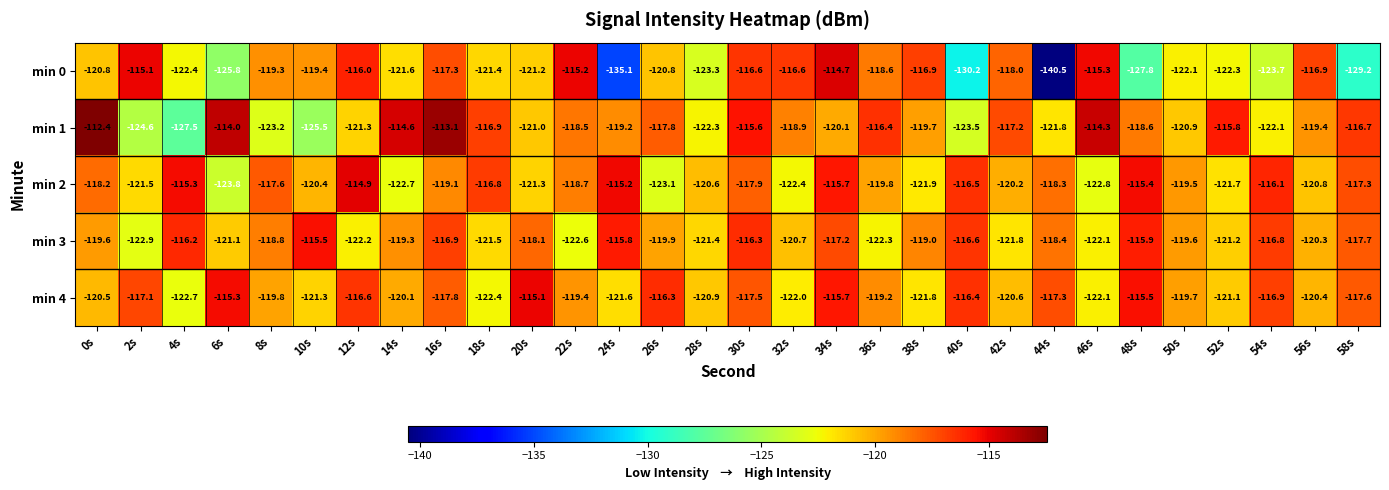

The min 2 series shows -120.2 at 42s. True or false?

True